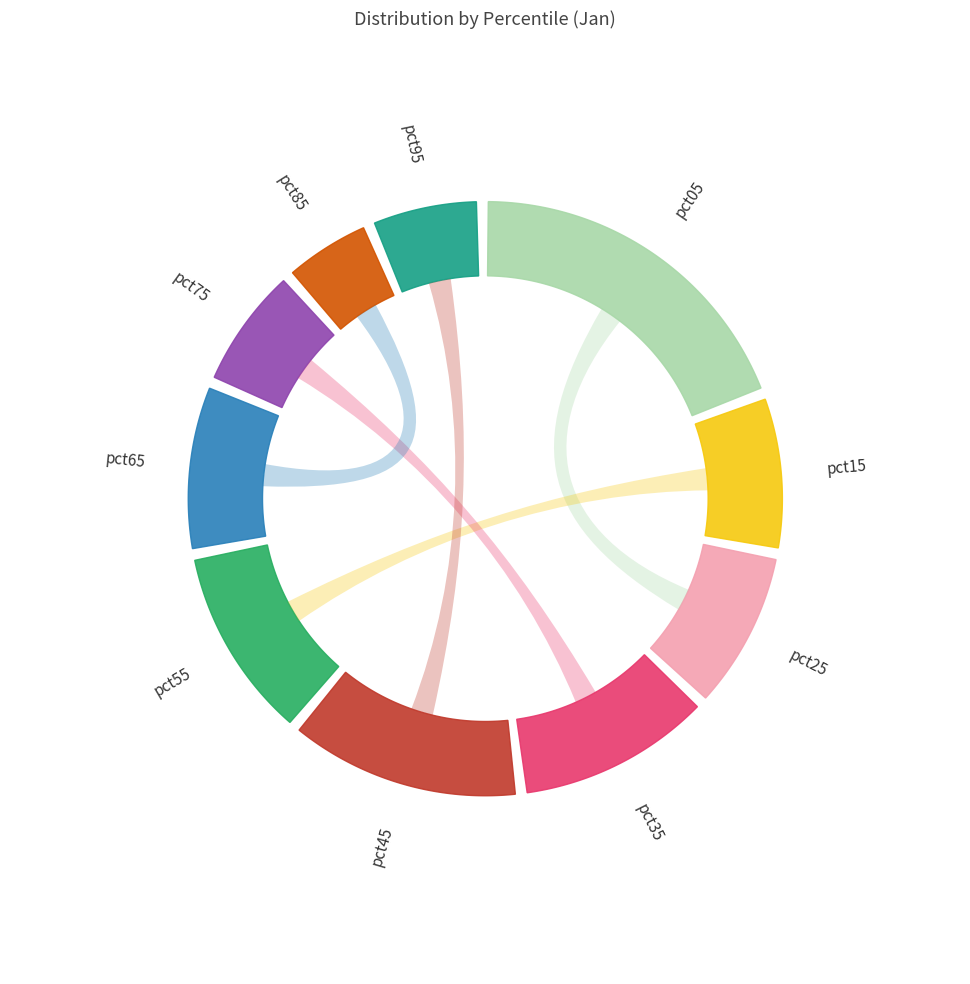

To the nearest percent, what is the difference between the largest and smallest slice percentages?

14%